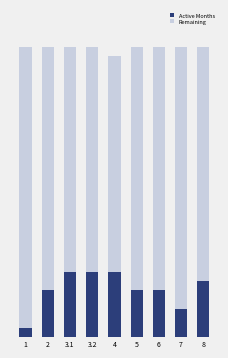

What is the total value across all series at 3.2?

31